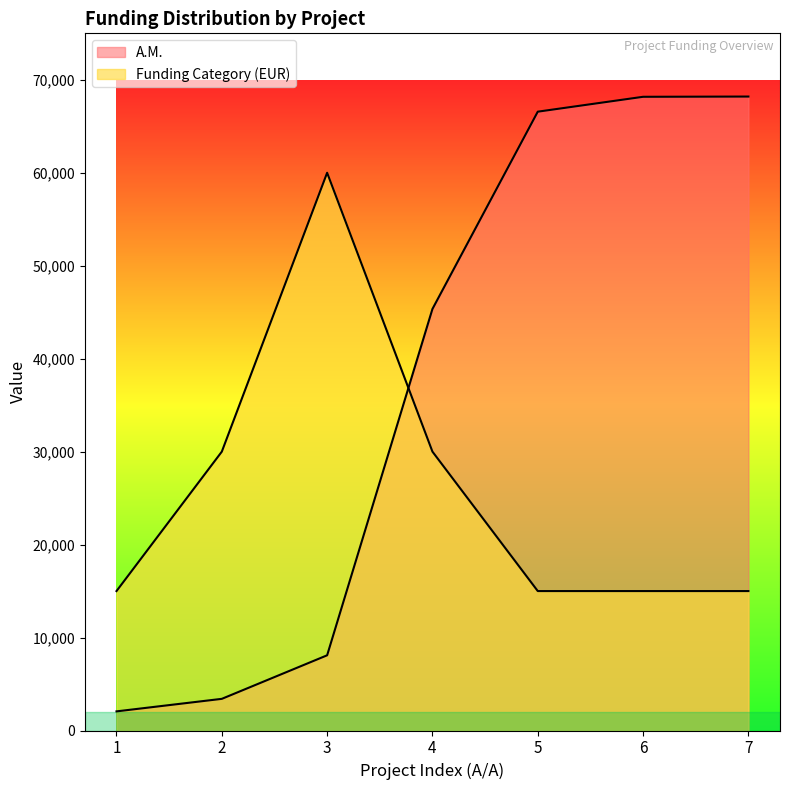

What is the sum of the A.M. values at 1 and 3?

10149